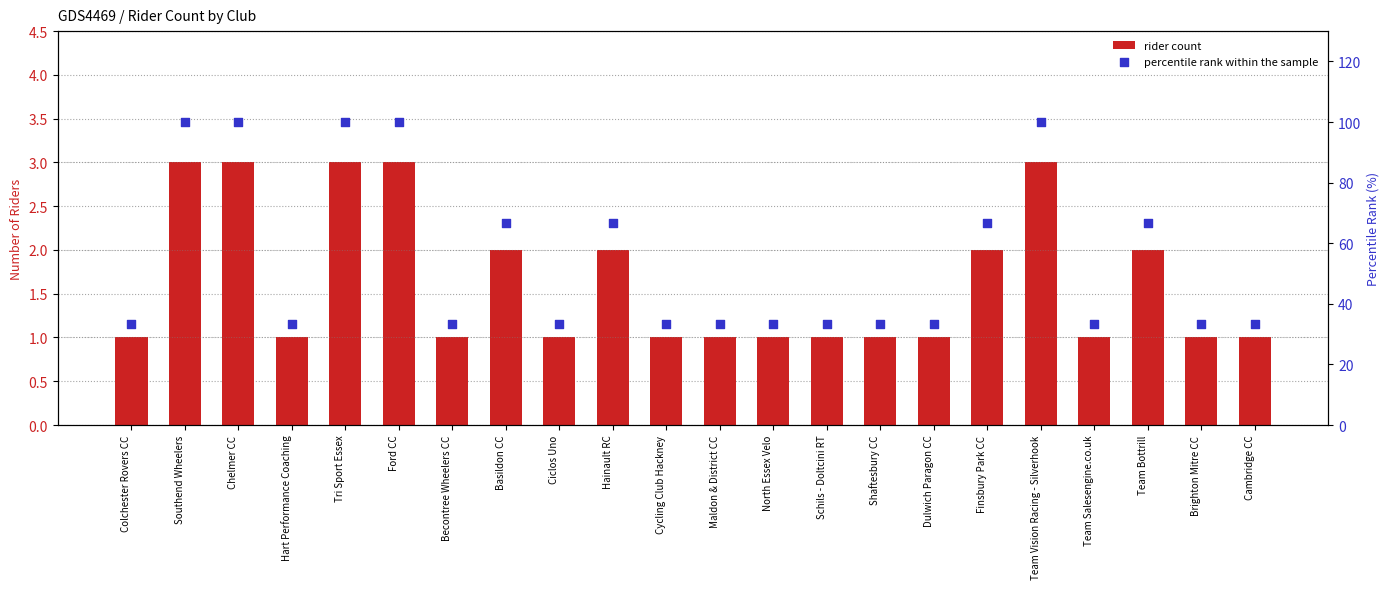

What are all the series names shown in the legend?

rider count, percentile rank within the sample